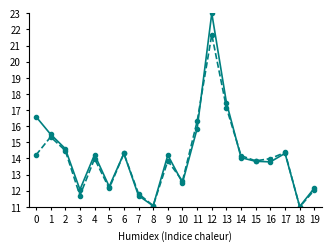

What is the maximum value shown in the chart?

23.0